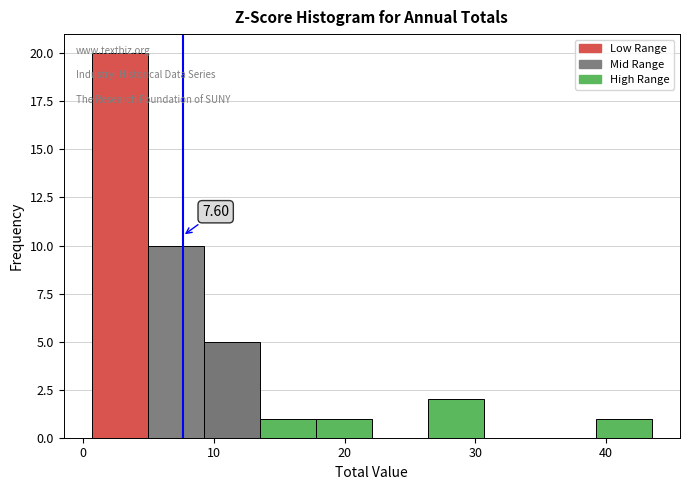

Which range on the x-axis has the tallest bar?

1 to 5